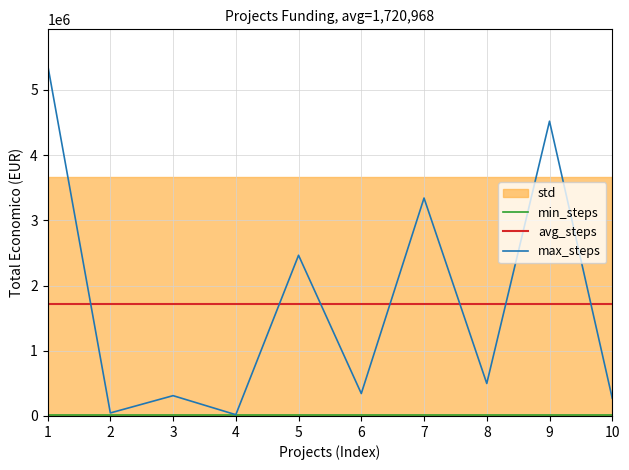

Is this an area chart (filled region under the line)?

No